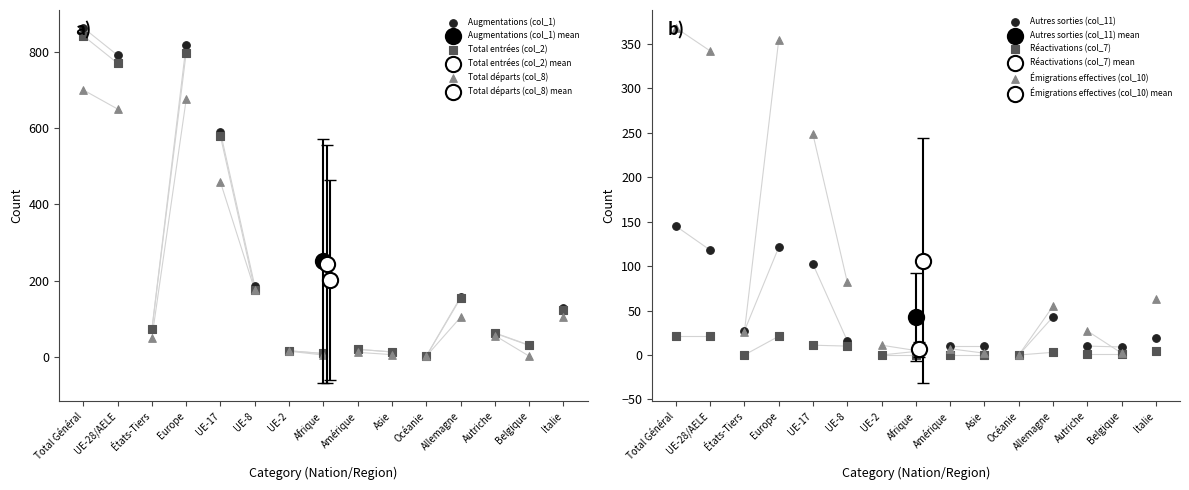

Which series has the largest total across all categories?

Augmentations (col_1)